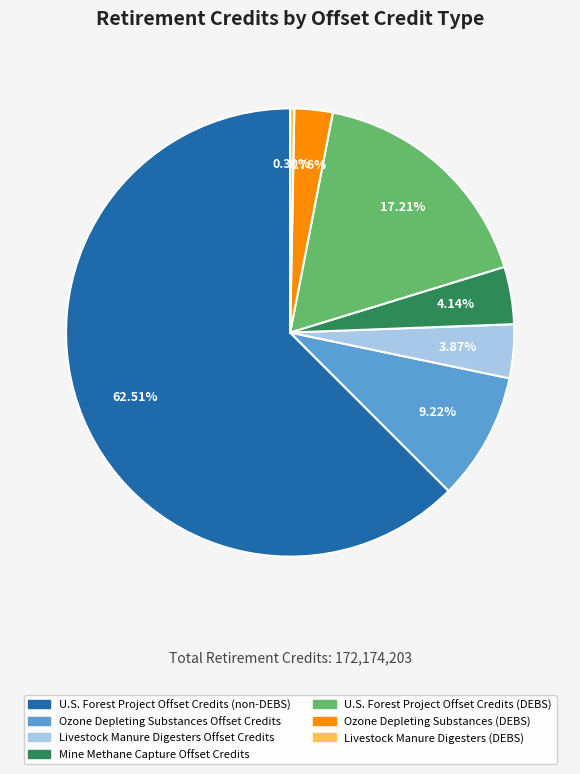

Which slice is the largest?

U.S. Forest Project Offset Credits (non-DEBS)